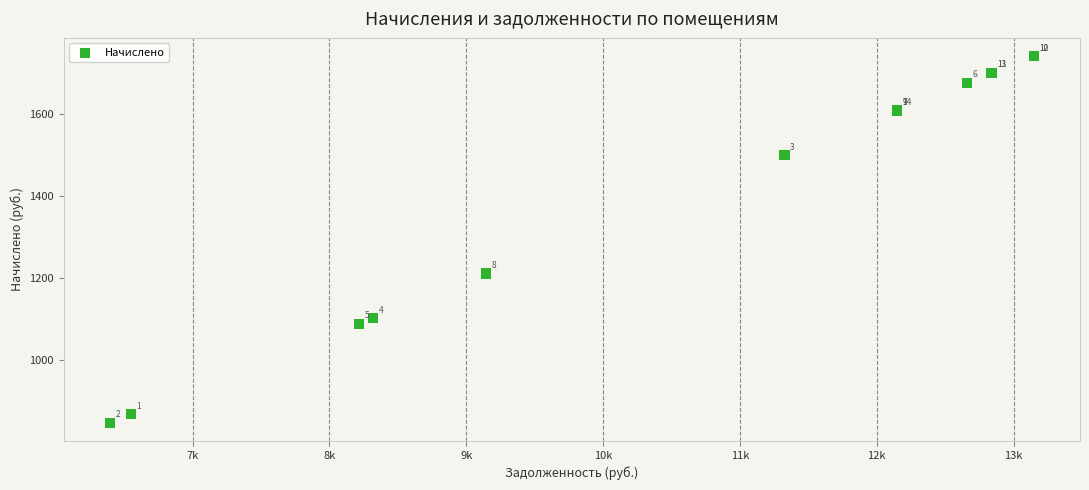

What Y value in the scatter plot is closest to 1294?

1211.1